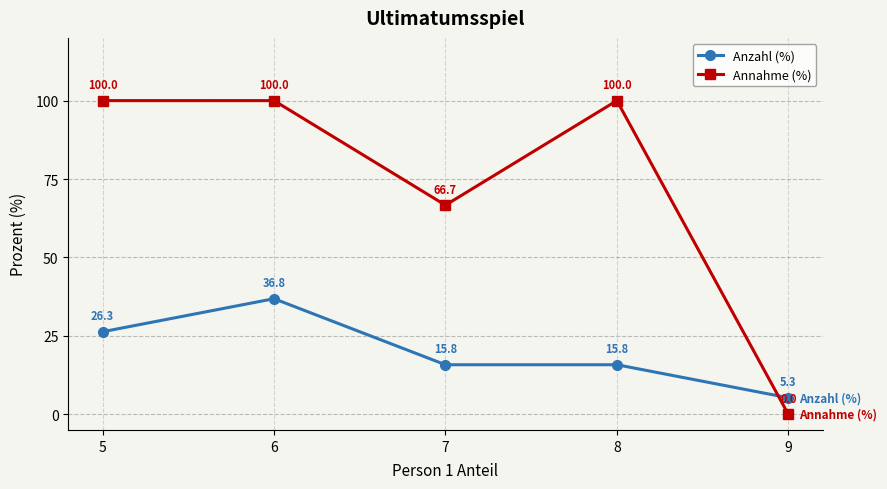

What are all the series names shown in the legend?

Anzahl (%), Annahme (%)